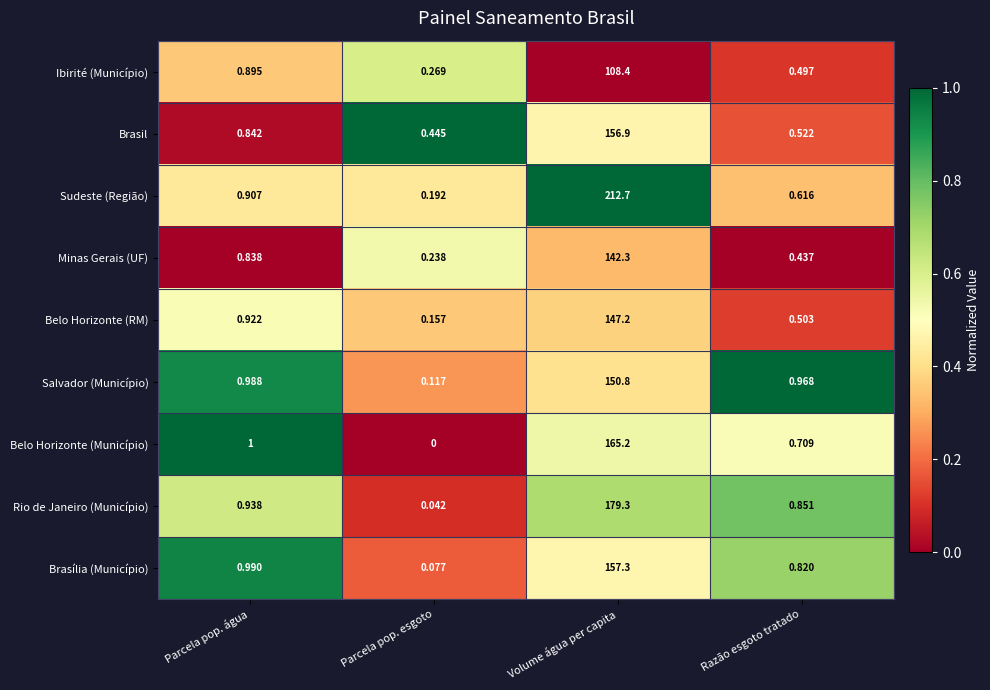

At which label does Minas Gerais (UF) reach its minimum?

Parcela pop. esgoto